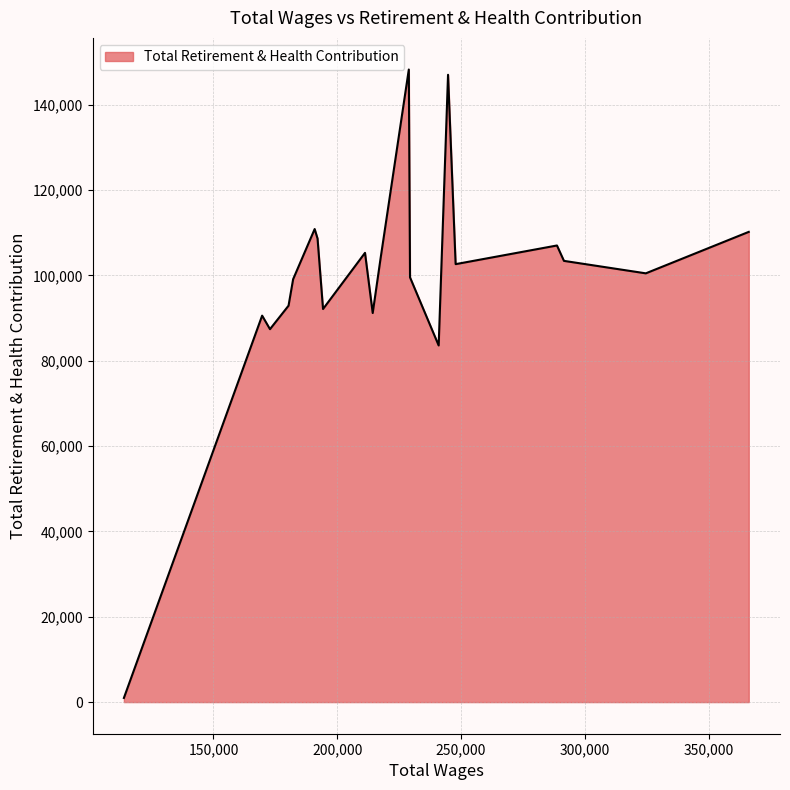

What is the greatest value displayed?

148276